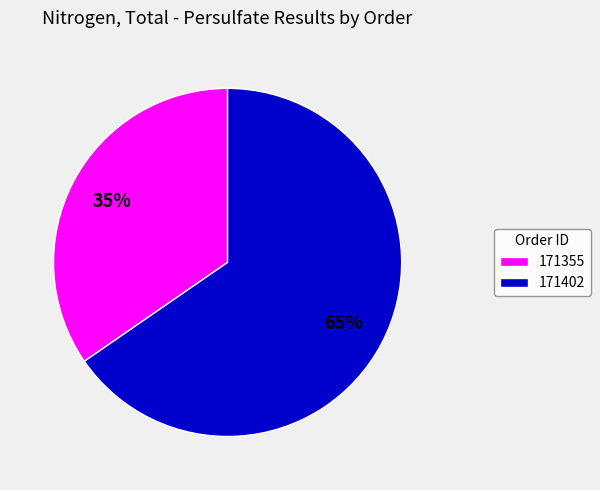

Combined, do 171355 and 171402 account for over 50%?

Yes